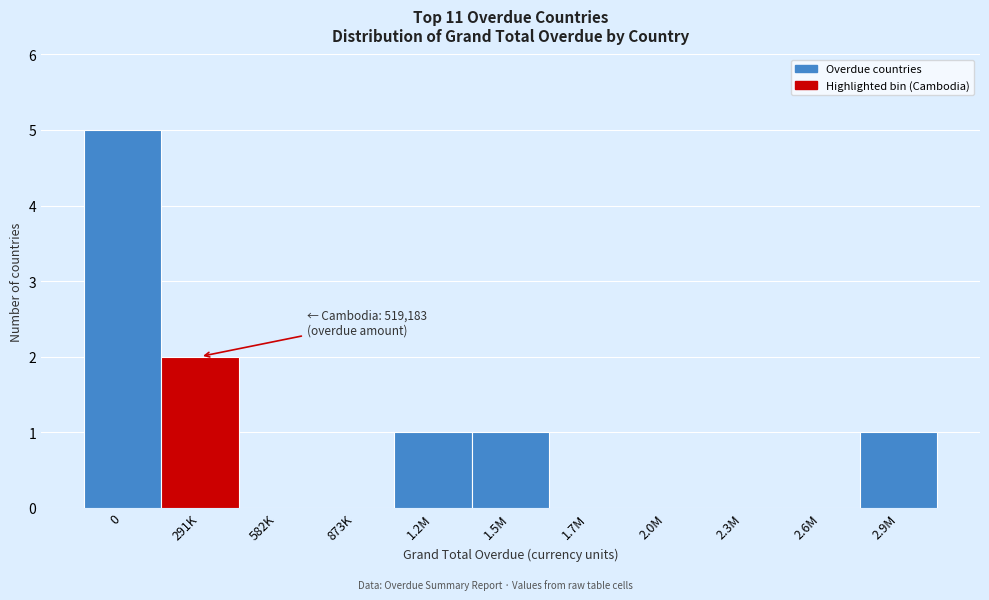

Reading left to right, what are all the values shown in this chart?

0=5	291K=2	582K=0	873K=0	1.2M=1	1.5M=1	1.7M=0	2.0M=0	2.3M=0	2.6M=0	2.9M=1